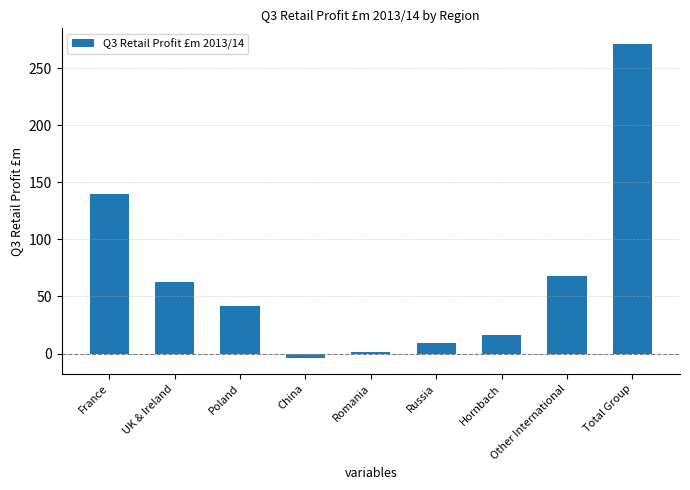

The chart shows a value of 140 at France. True or false?

True